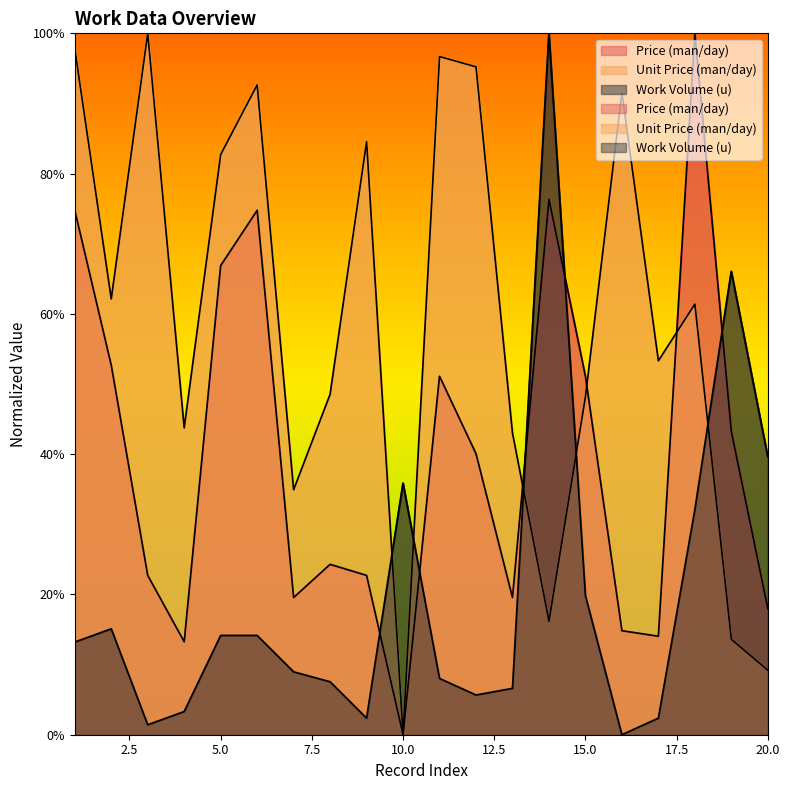

Which has a higher value, 8 or 18?

18